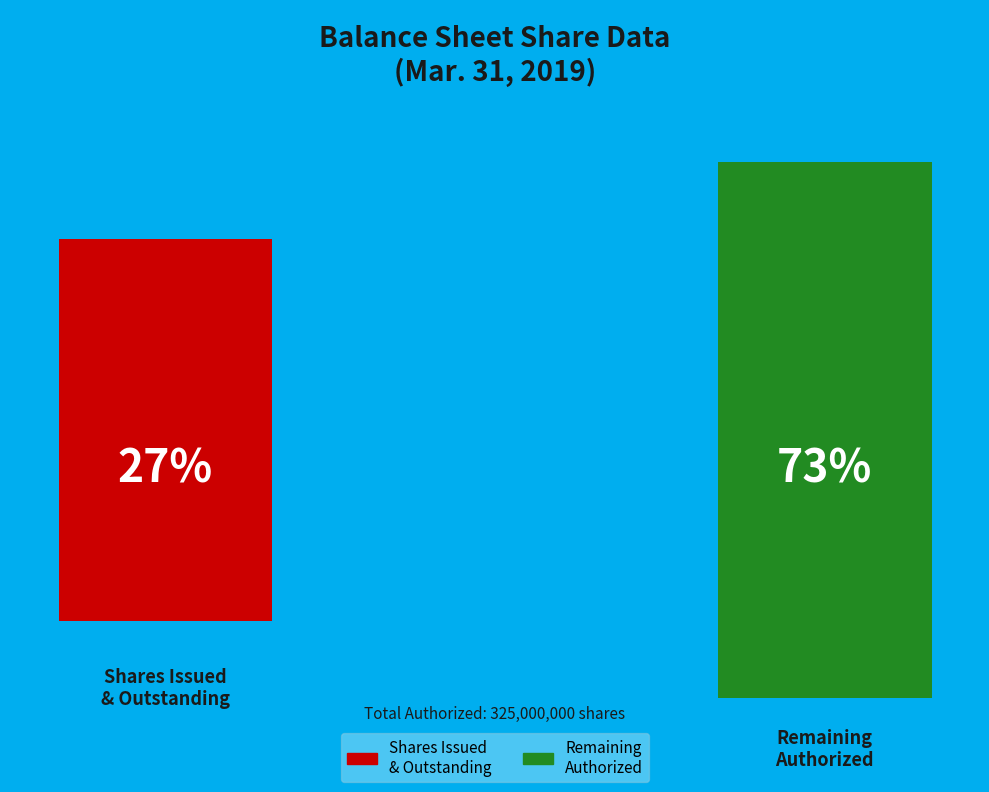

Is Par Value (in dollars per share) the majority of the pie?

No